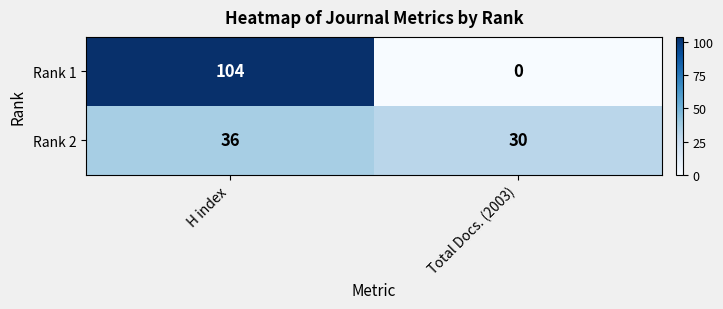

Which series changed the most between H index and Total Docs. (2003)?

Rank 1